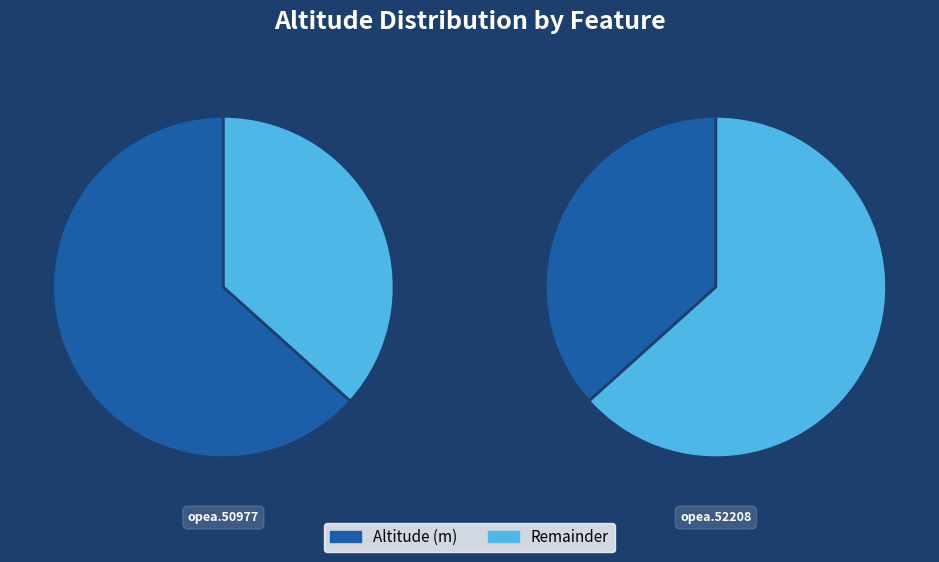

To the nearest percent, what percentage of the pie is opea.50977?

37%